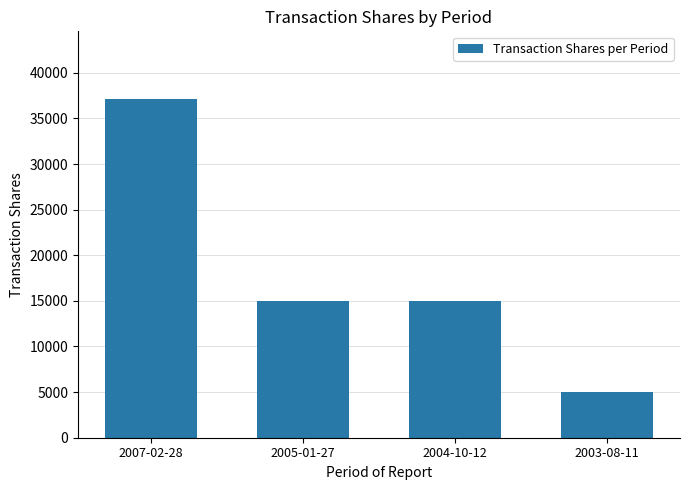

What is the approximate value at 2004-10-12, to the nearest 50?

15000